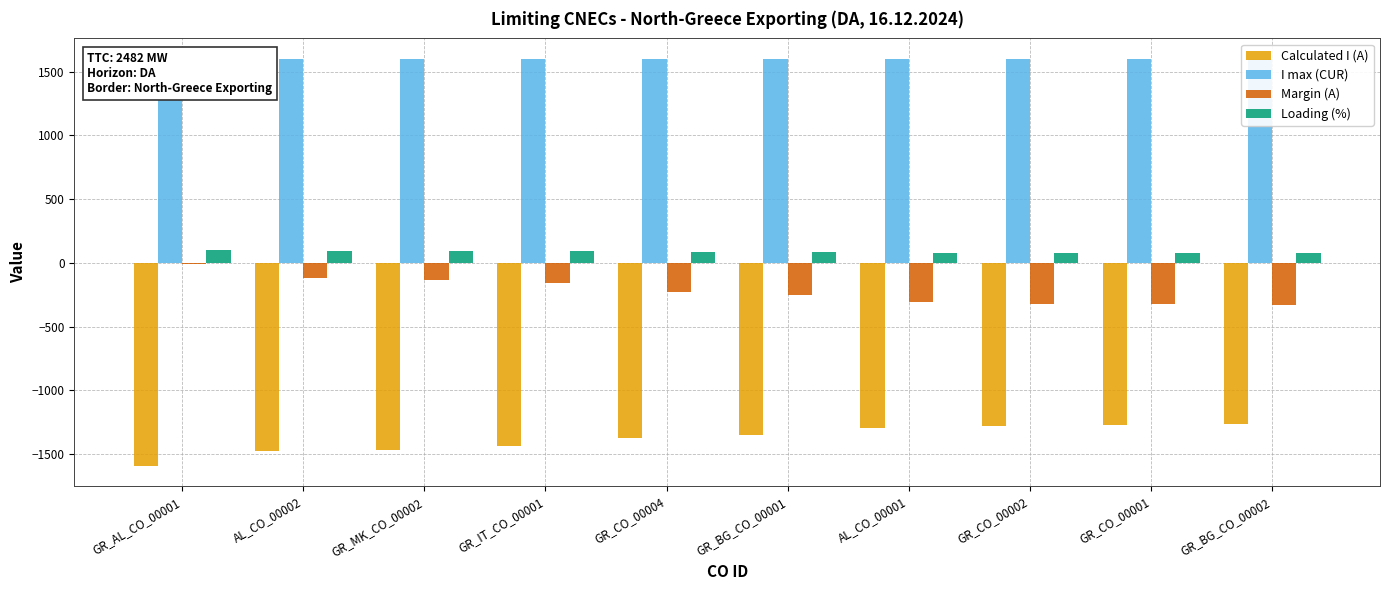

What is the value of the I max (CUR) bar at the 8th from the left?

1600